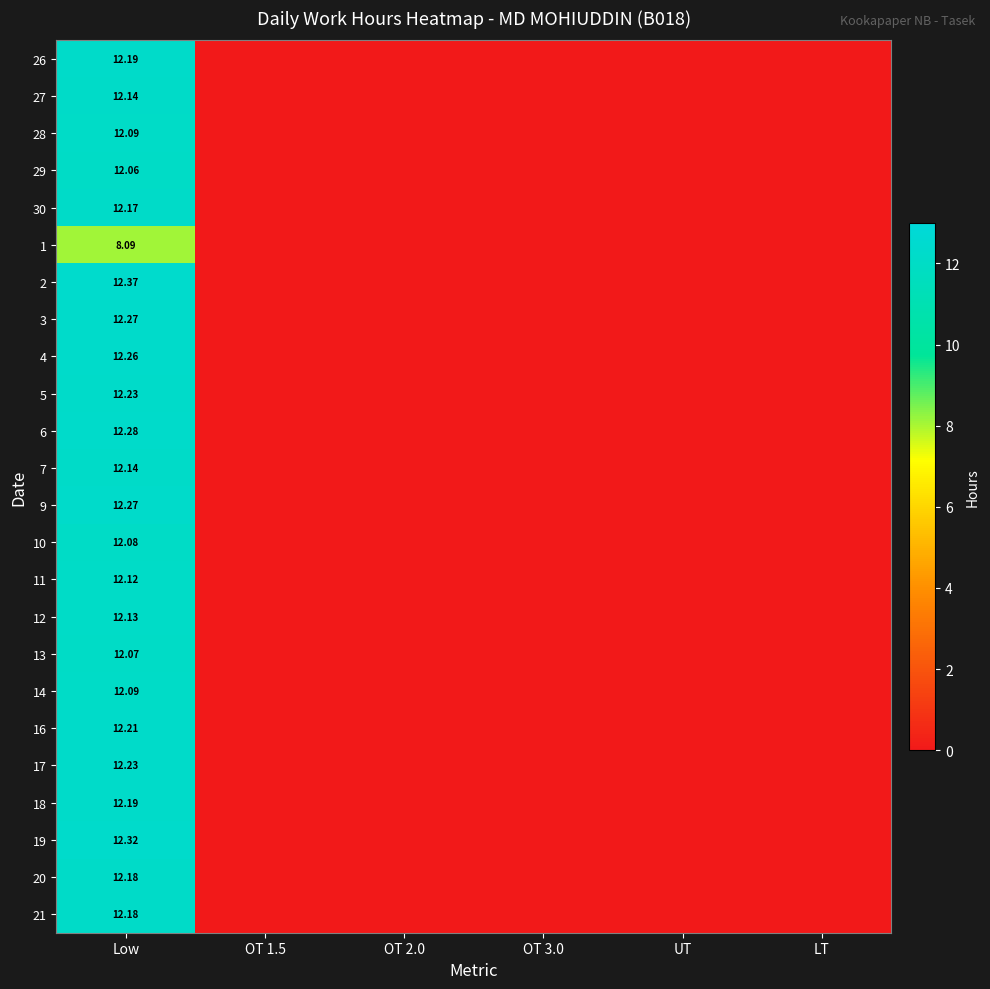

The value of 6 at LT is 0.0. True or false?

True